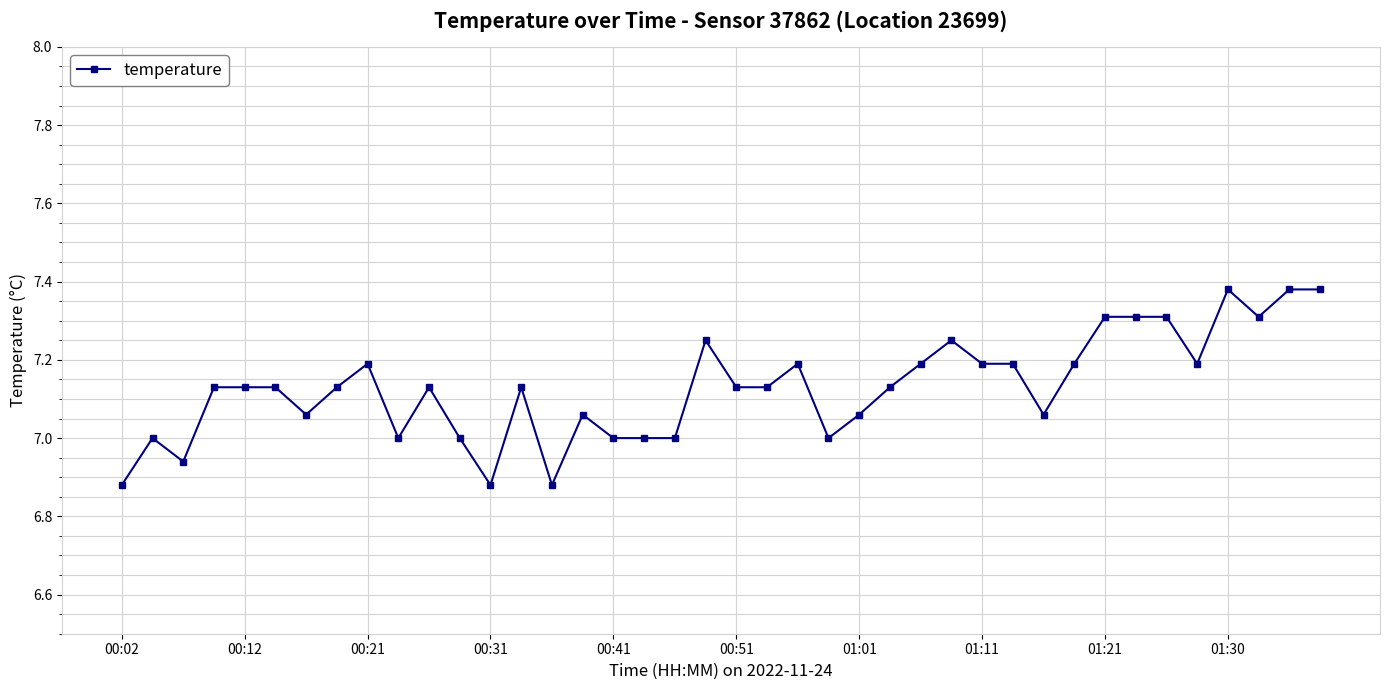

True or false: the data has more than 2 interior local peaks.

True